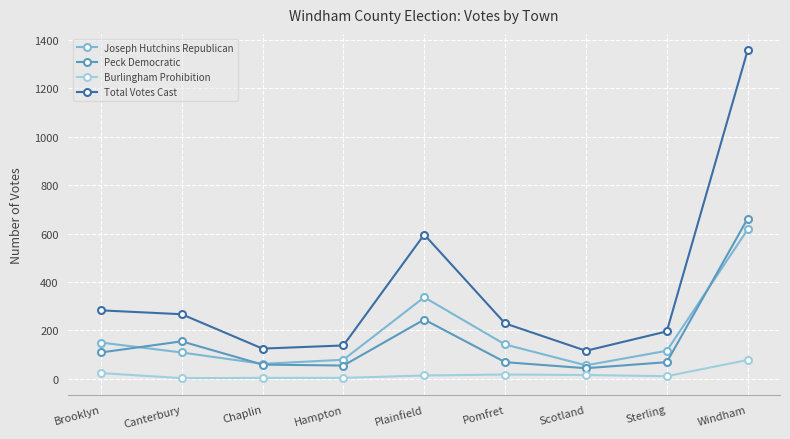

Which category has the highest value across all series?

Windham